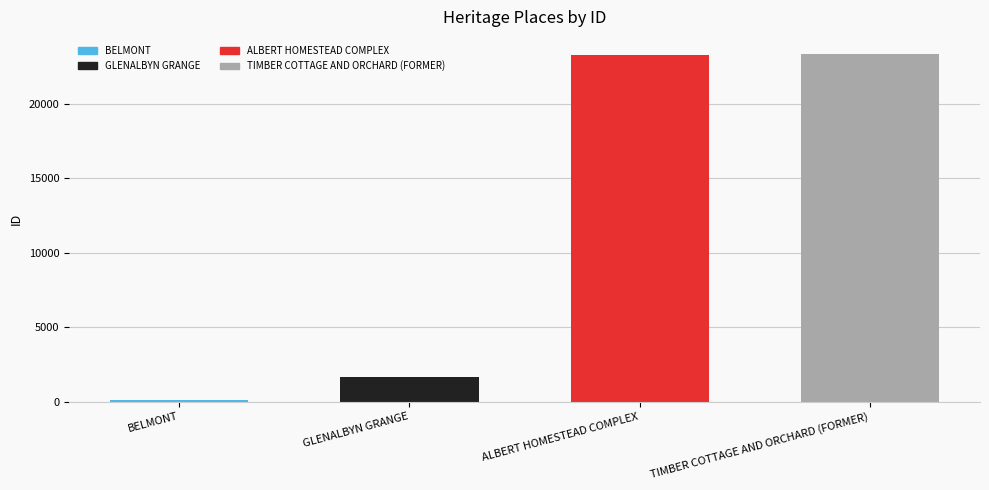

Which label corresponds to the smallest value in the chart?

BELMONT